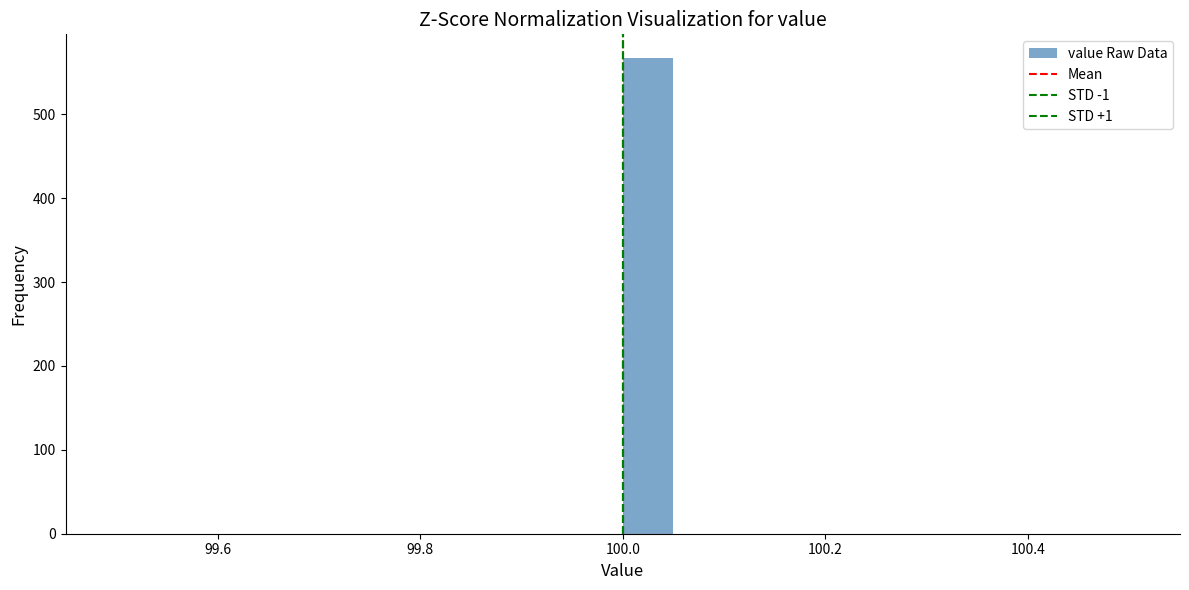

Around what value on the x-axis is the tallest bar? Give the approximate position of its centre, as read against the axis.

100.02